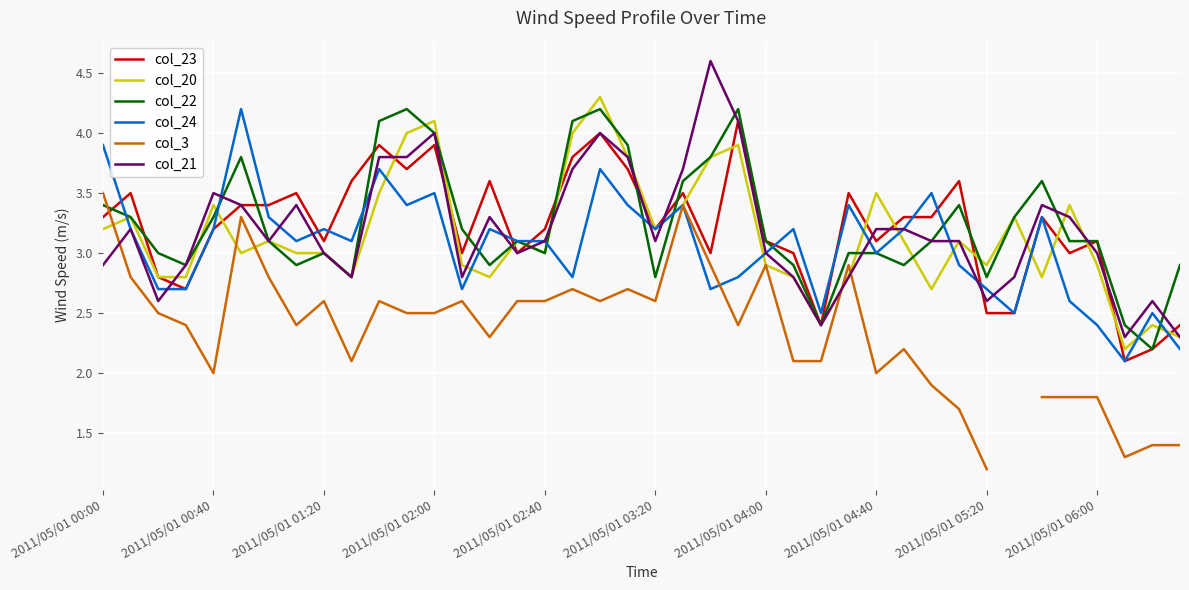

What is the value of the col_21 point at the 38th from the left?

2.3